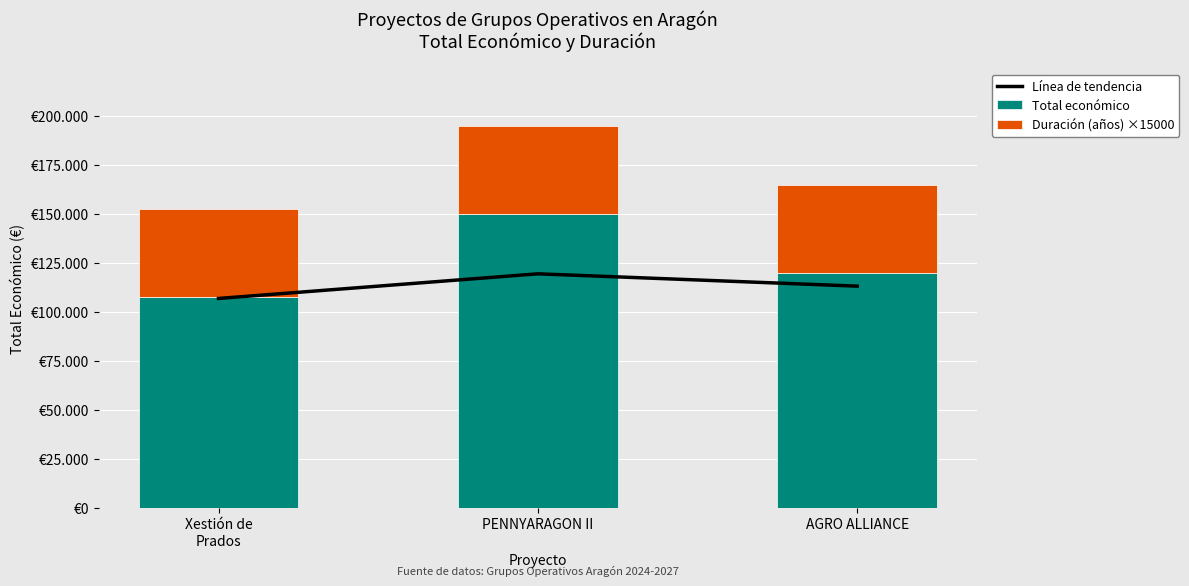

What is the sum of all Total económico values?

377555.0